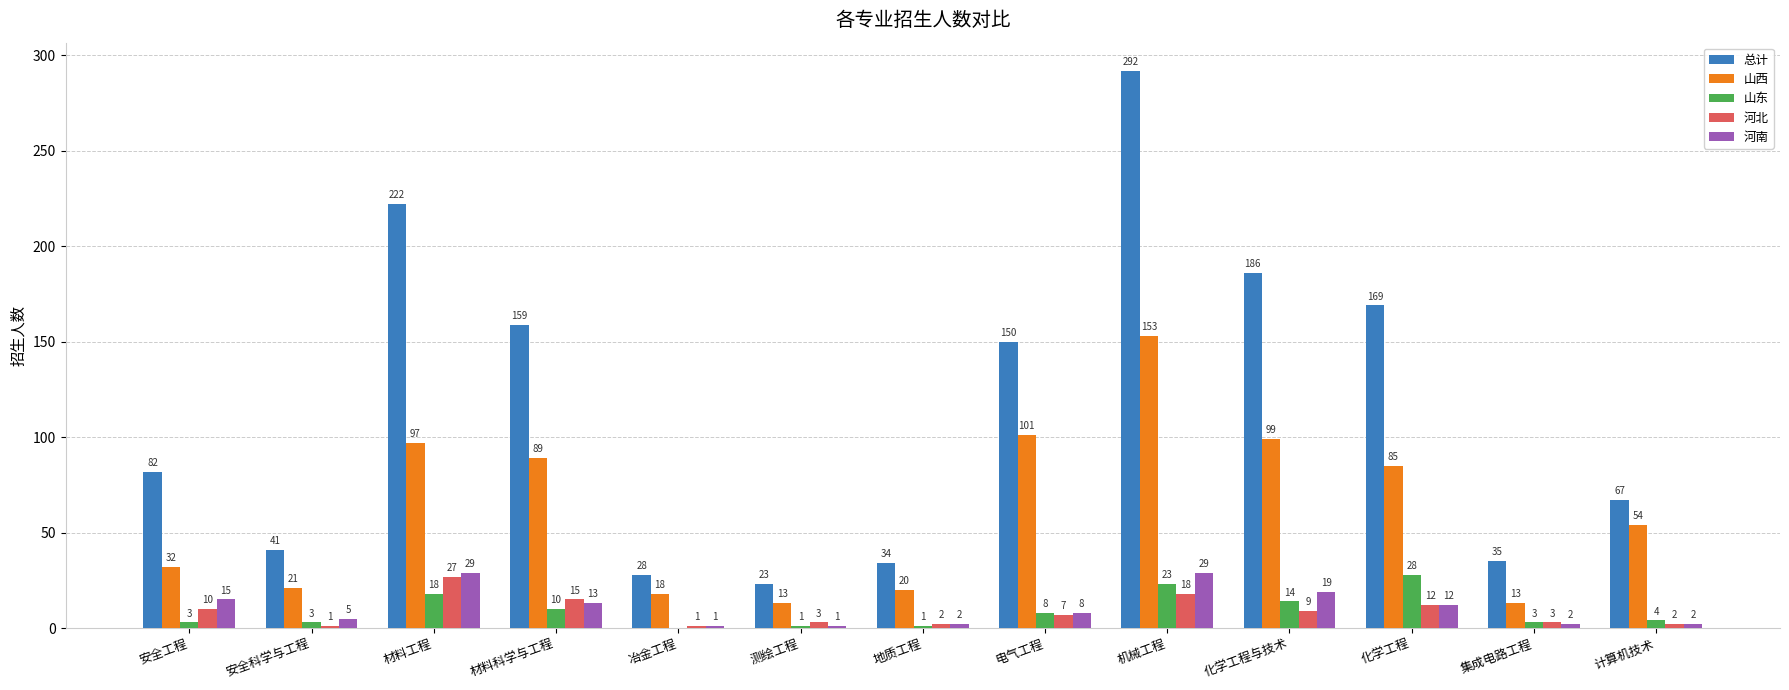

Which series changed the most between 安全工程 and 化学工程与技术?

总计